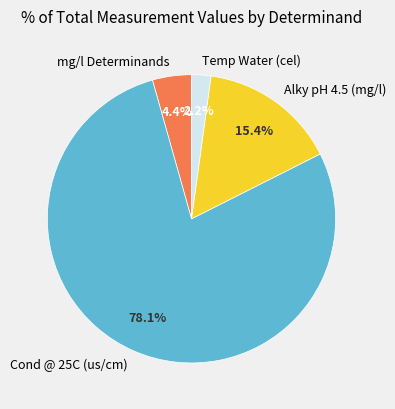

Which category accounts for the majority?

Cond @ 25C (us/cm)